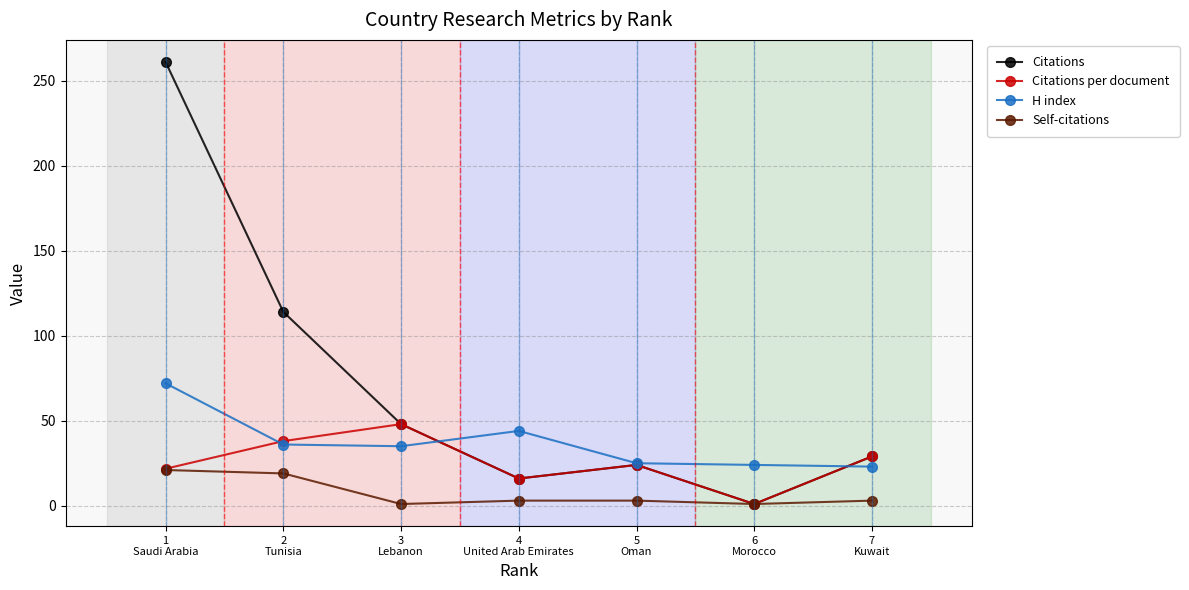

True or false: H index and Self-citations intersect in this chart.

False